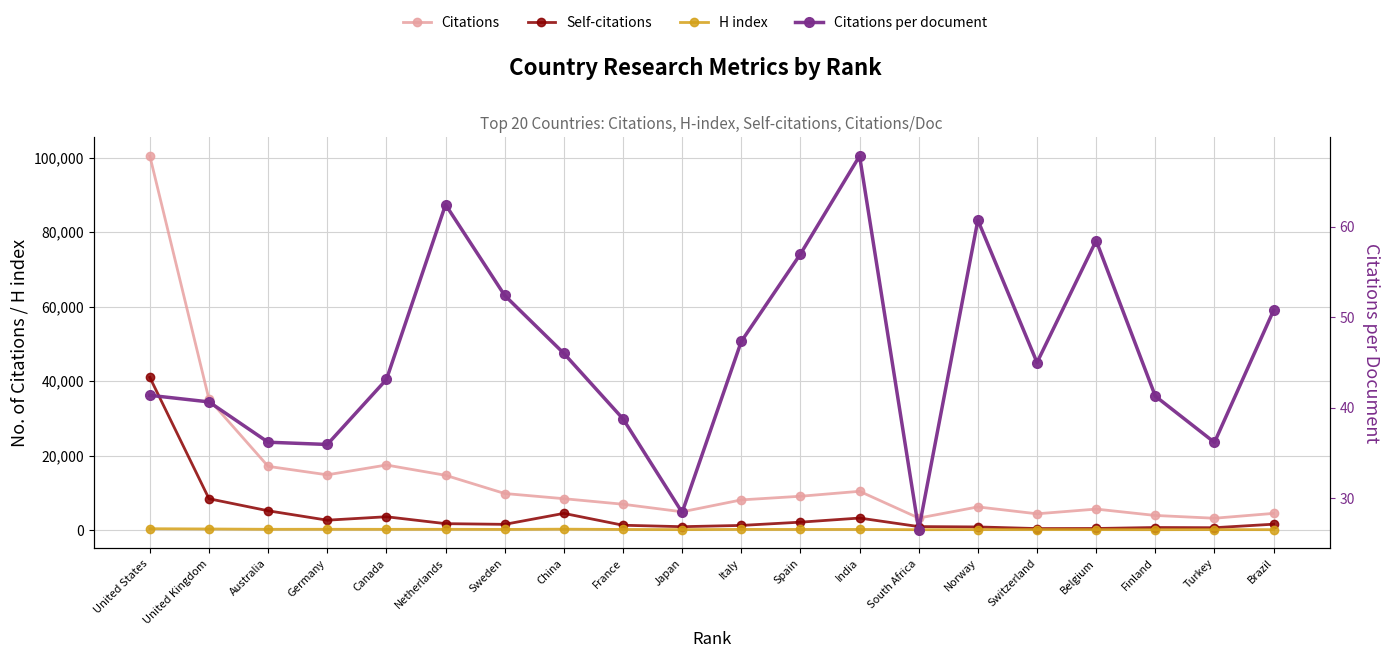

True or false: Citations per document has more than 1 points higher than both neighbors.

True